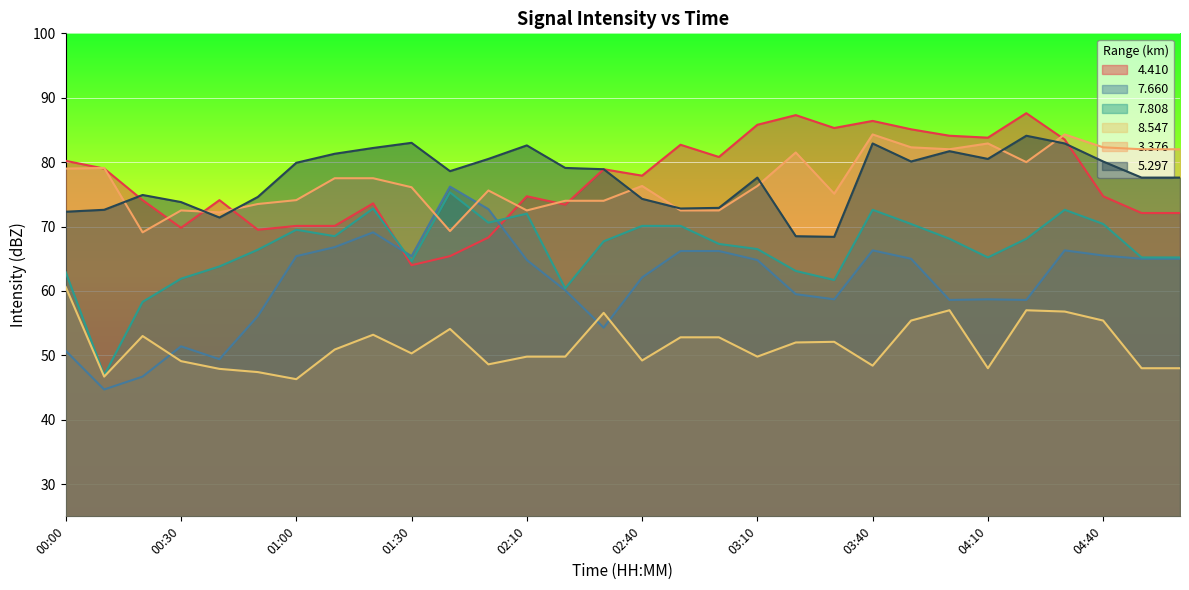

True or false: 3.376 and 8.547 intersect in this chart.

False